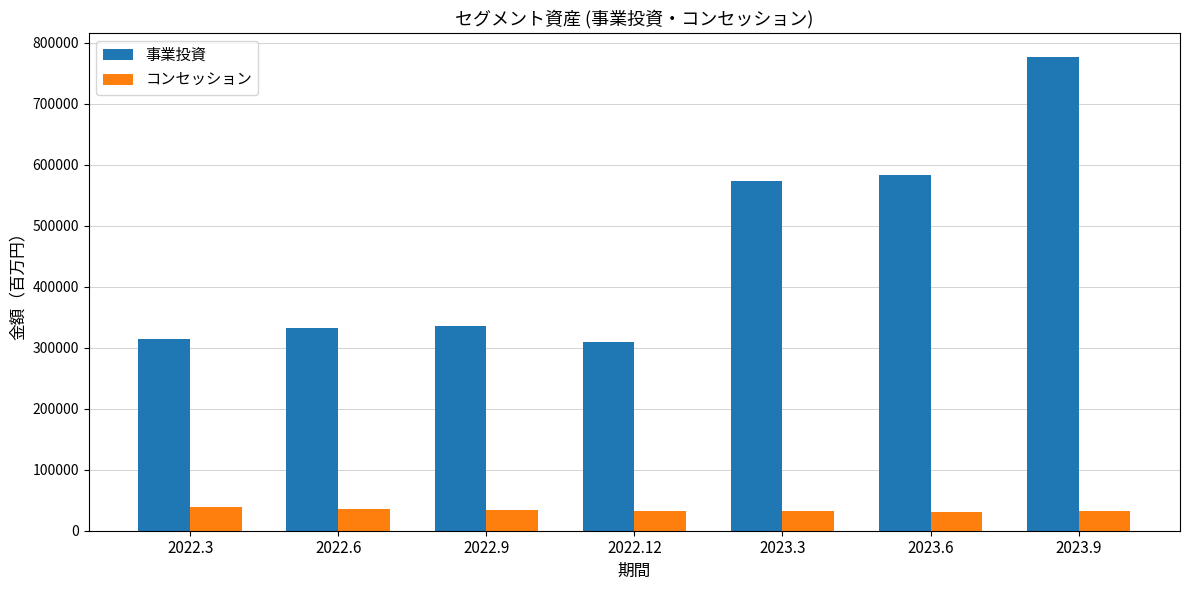

Which series has the largest range (max minus min)?

事業投資